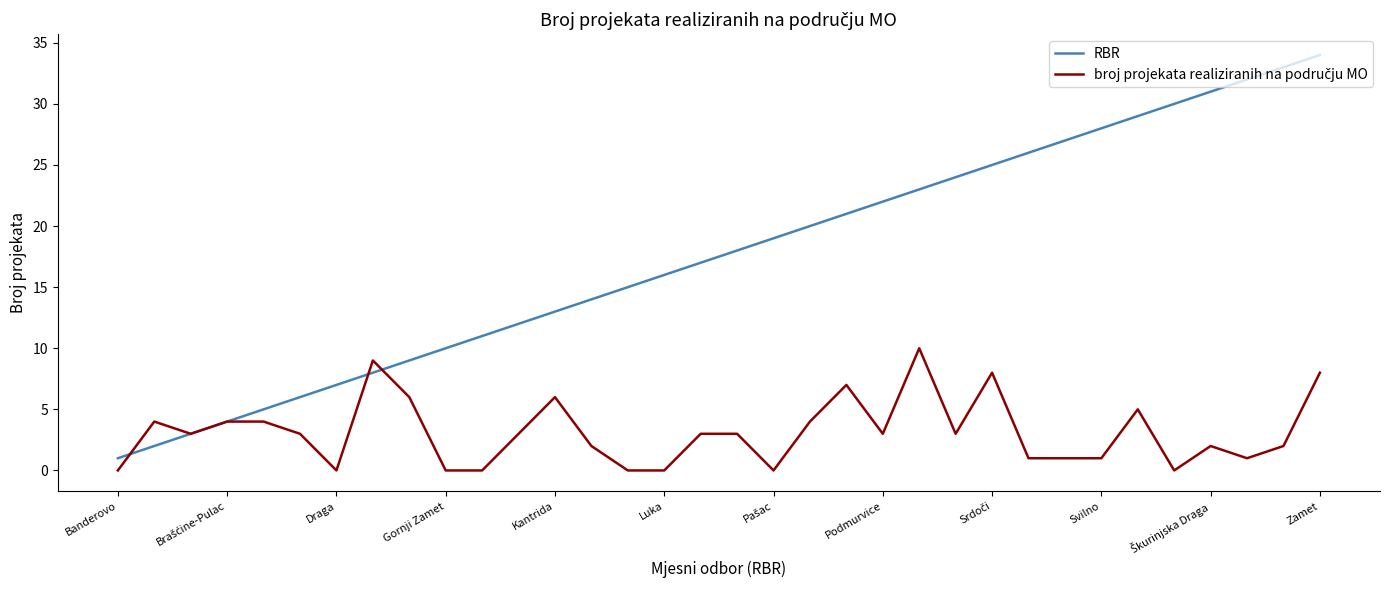

What is the greatest value displayed?

34